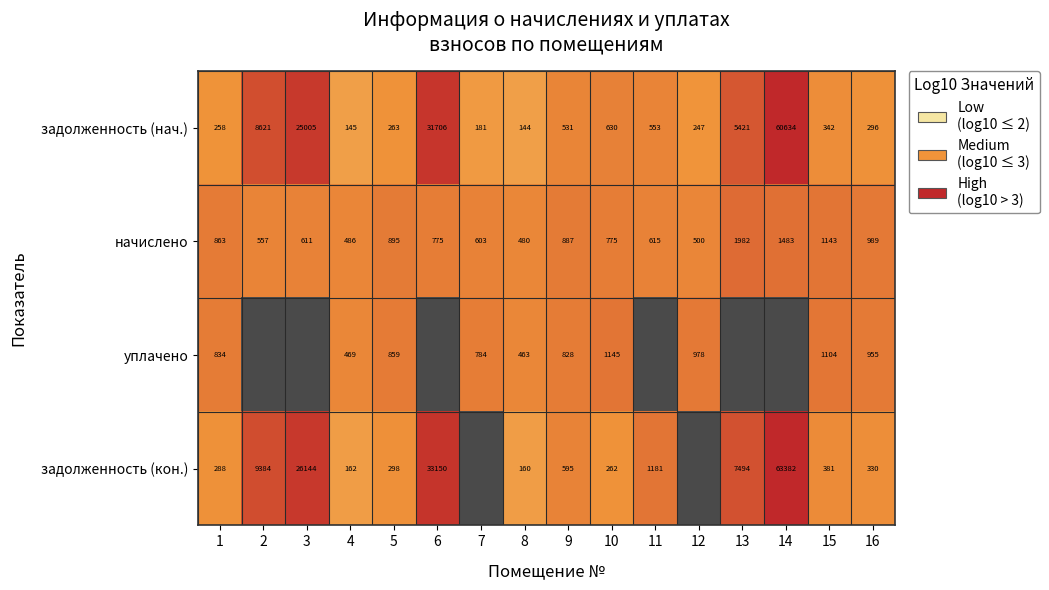

At 4, list the series in order from smallest to largest.

задолженность (нач.), задолженность (кон.), уплачено, начислено